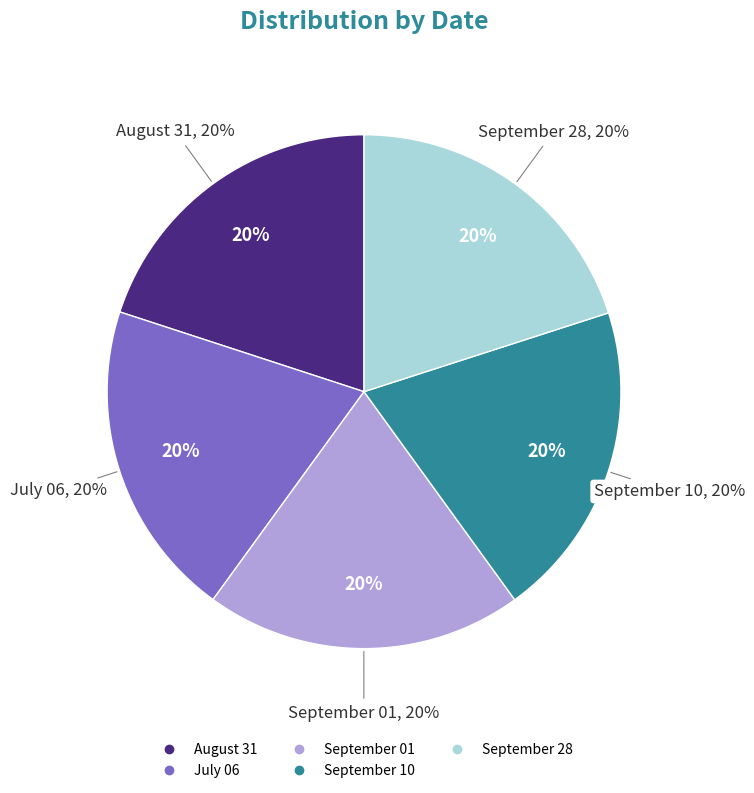

Is it true that August 31 is 20% of the pie?

True